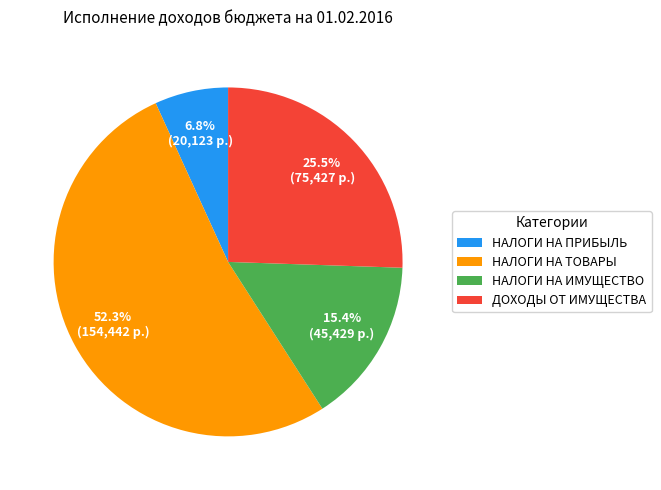

Does any single category account for the majority?

Yes